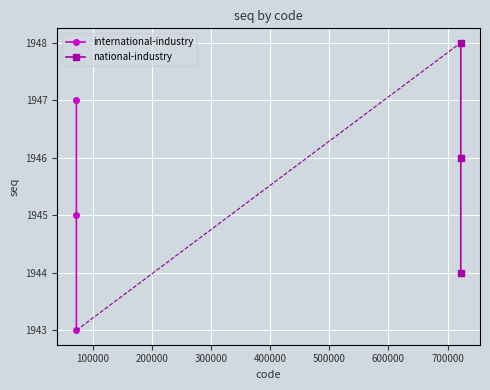

Count the international-industry values in the range 1943 to 1947.

3